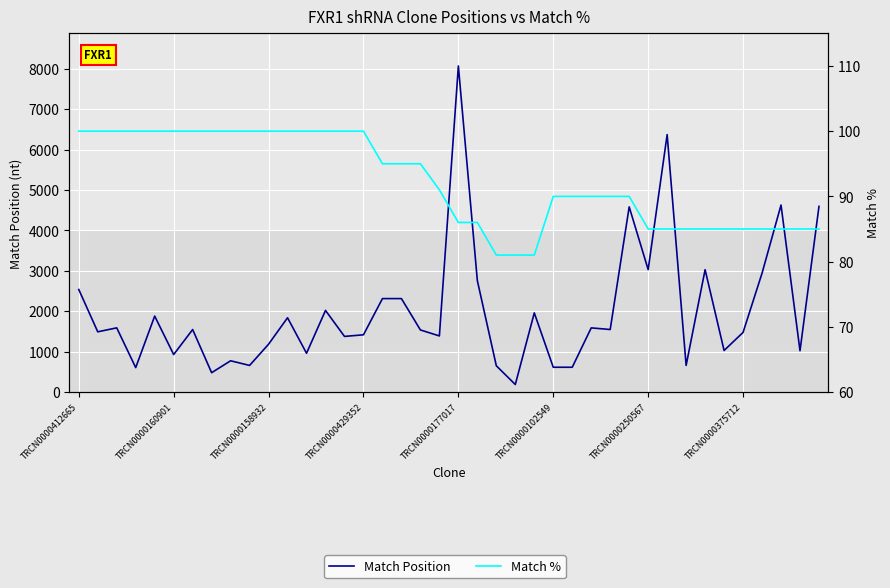

What are all the series names shown in the legend?

Match Position, Match %